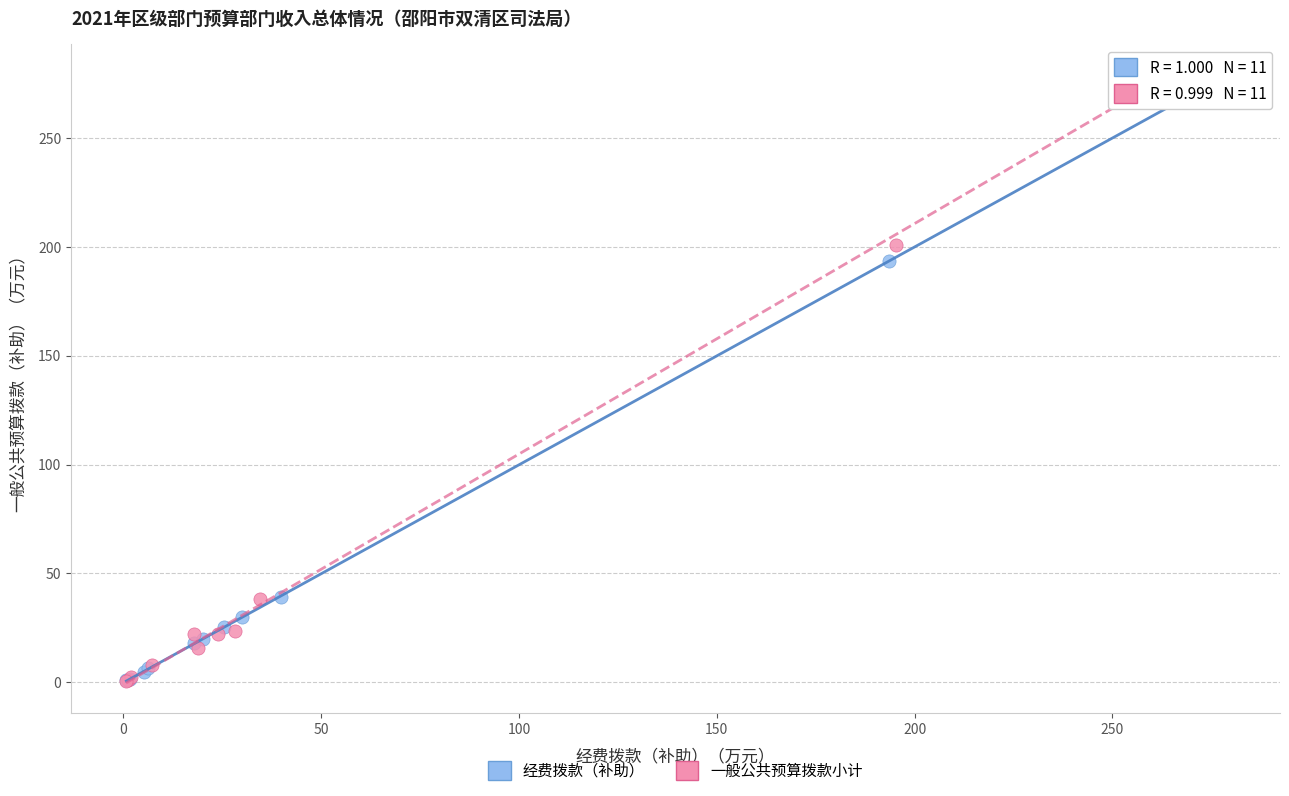

Which series has the largest Y range (max minus min)?

一般公共预算拨款小计